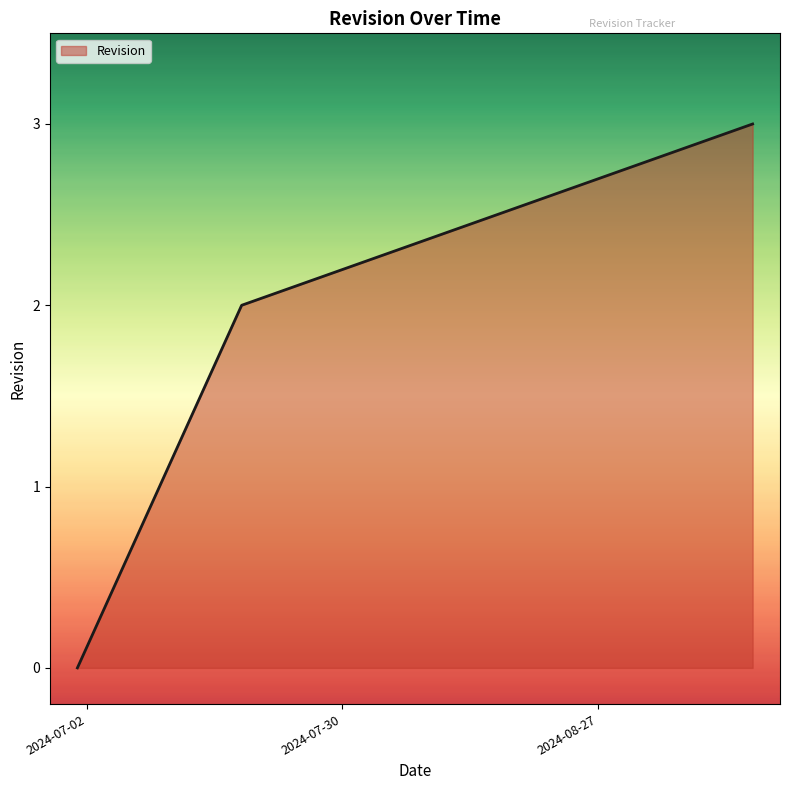

What is the difference between the maximum and minimum values?

3